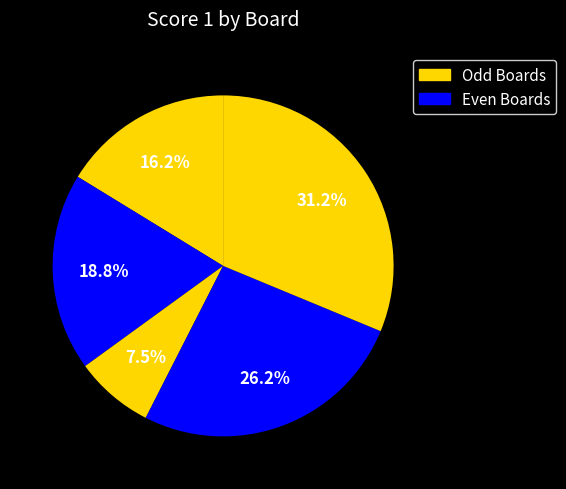

Count the number of slices in the pie.

5